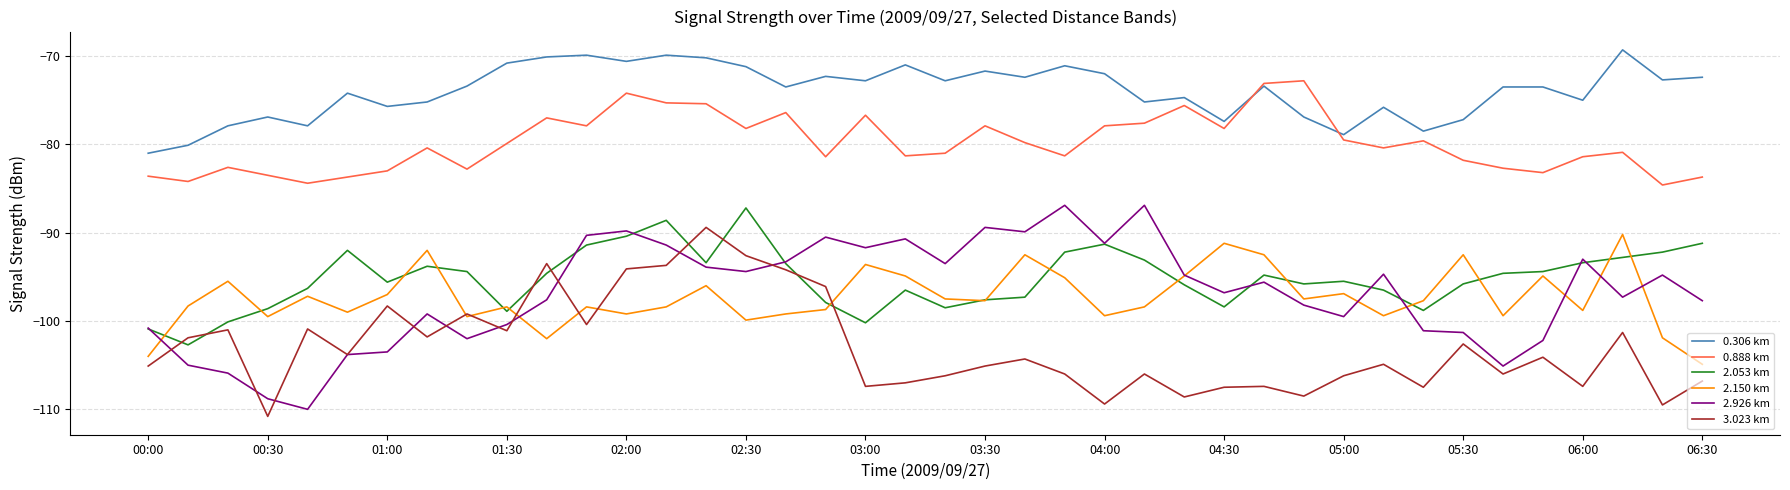

True or false: 2.053 km has more than 2 interior local peaks.

True